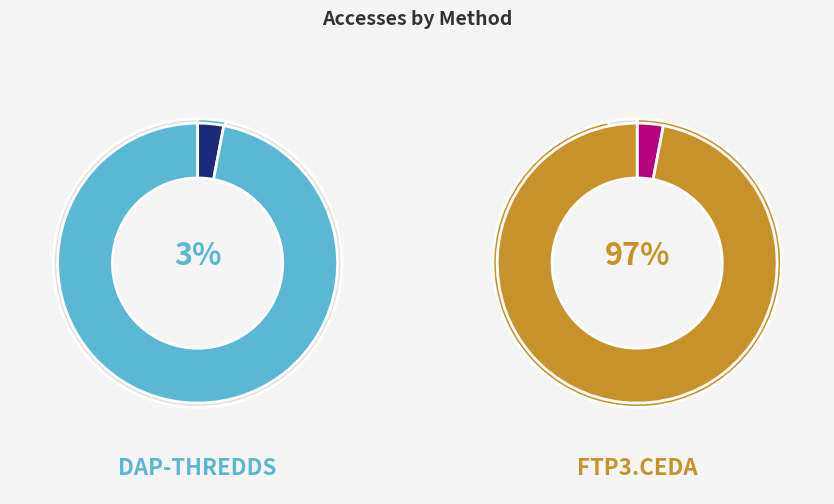

How many segments does this pie chart have?

2